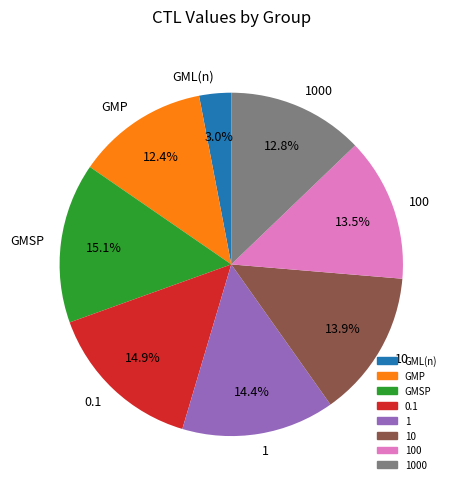

How many slices are in this pie chart?

8